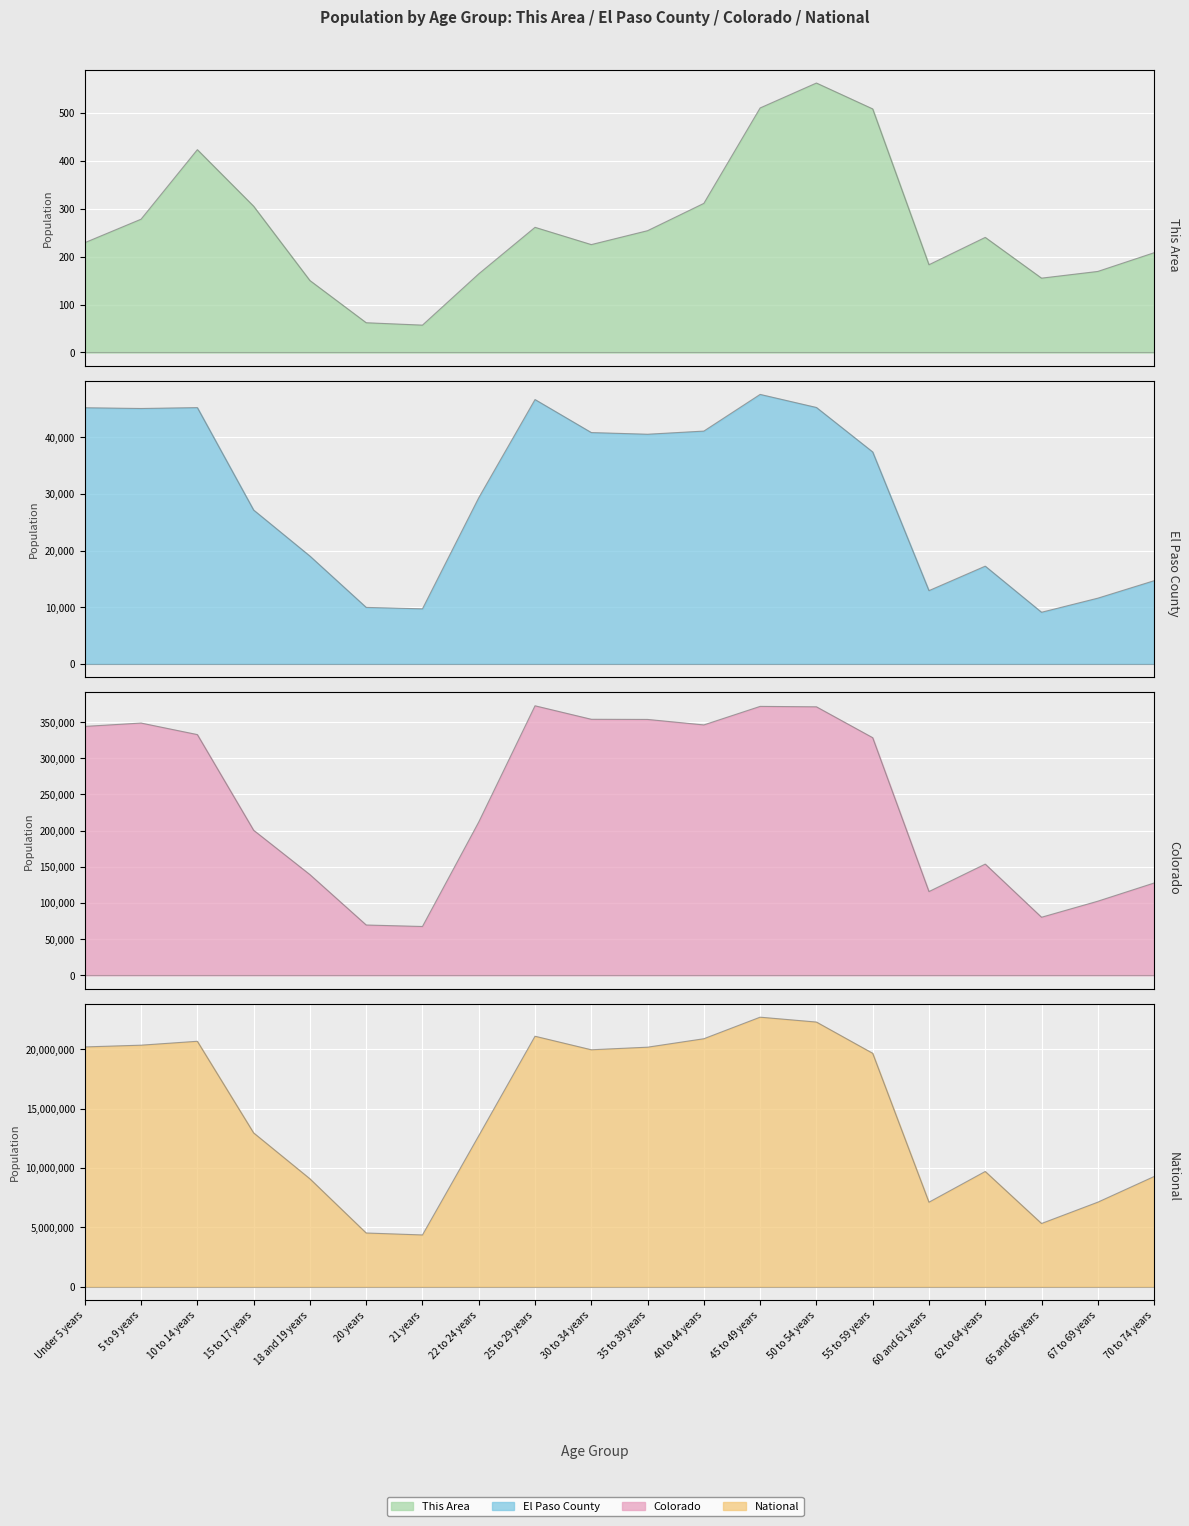

Reading left to right, what are all the values shown in this chart?

This Area: 229	278	423	305	150	62	57	164	261	225	254	311	510	562	508	183	240	155	169	208
El Paso County: 45212	45079	45235	27150	19025	9966	9712	29322	46657	40830	40534	41090	47565	45261	37404	12925	17245	9106	11593	14675
Colorado: 343960	348603	332654	200392	139083	69437	67385	211793	372459	353819	353605	346039	371635	371063	328364	115654	153626	80153	102339	127468
National: 20201362	20348657	20677194	12954254	9086089	4519129	4354294	12712576	21101849	19962099	20179642	20890964	22708591	22298125	19664805	7113727	9704197	5319902	7115361	9278166